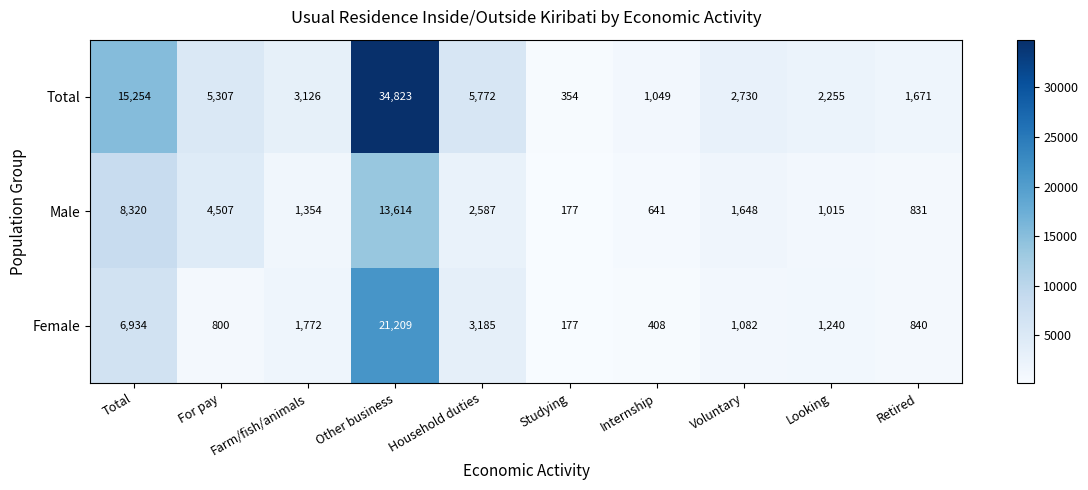

Which series changed the most between Total and Retired?

Total